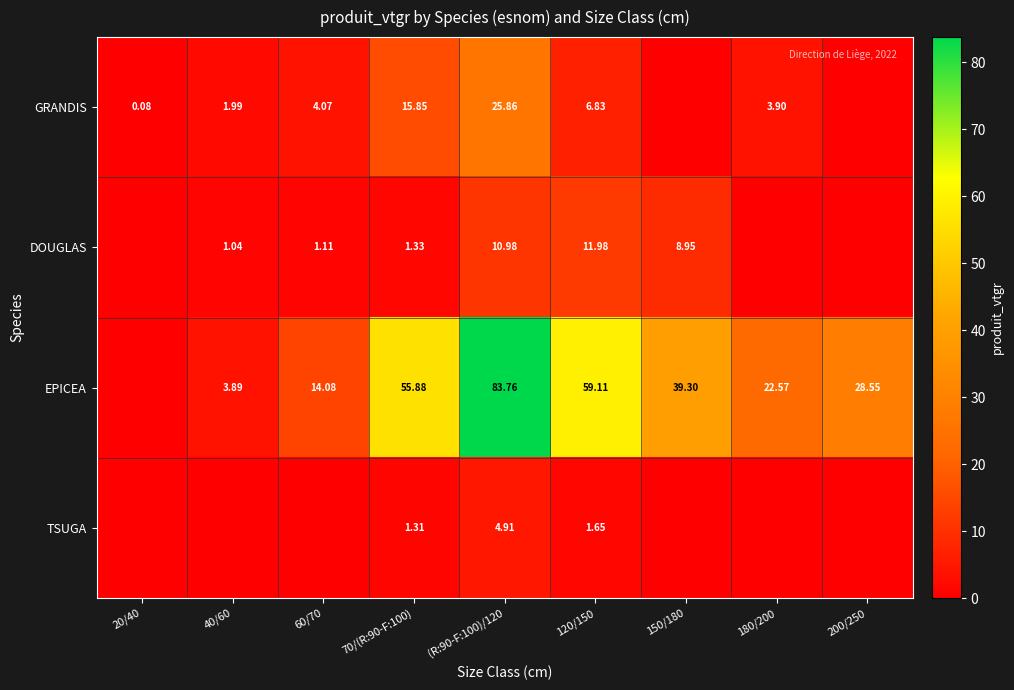

Is it true that TSUGA equals 8.4 at (R:90-F:100)/120?

False